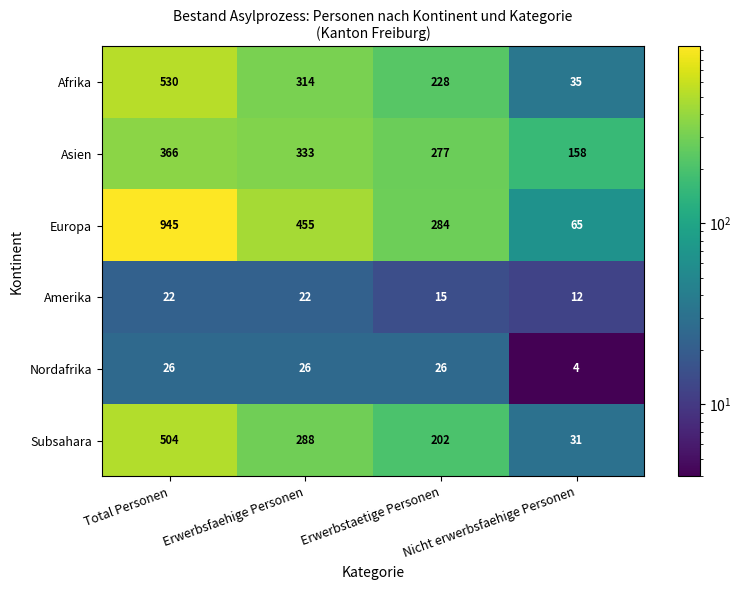

Which series has the largest range (max minus min)?

Europa